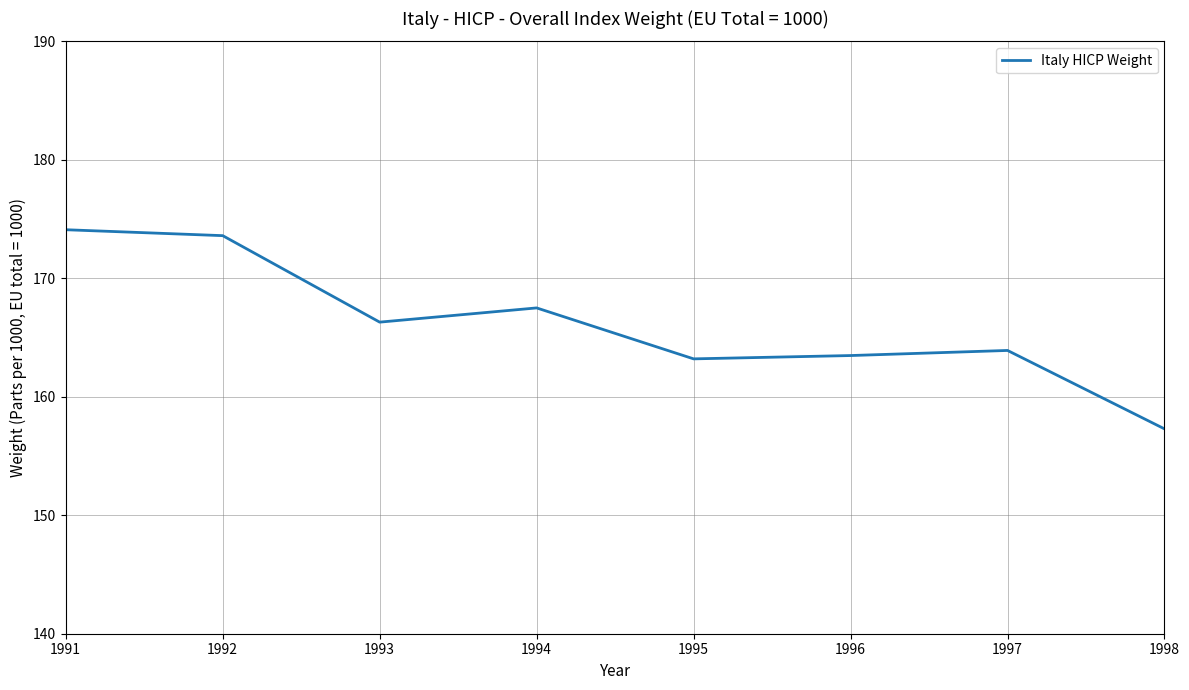

What is the ratio of the value at 1998 to the value at 1992?

0.9